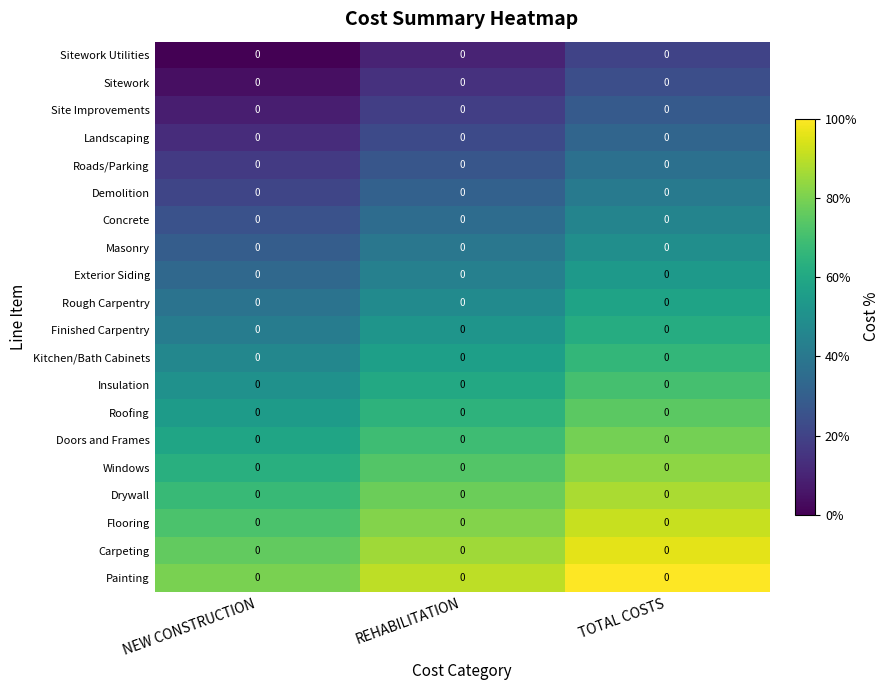

What is the greatest value displayed?

100.0